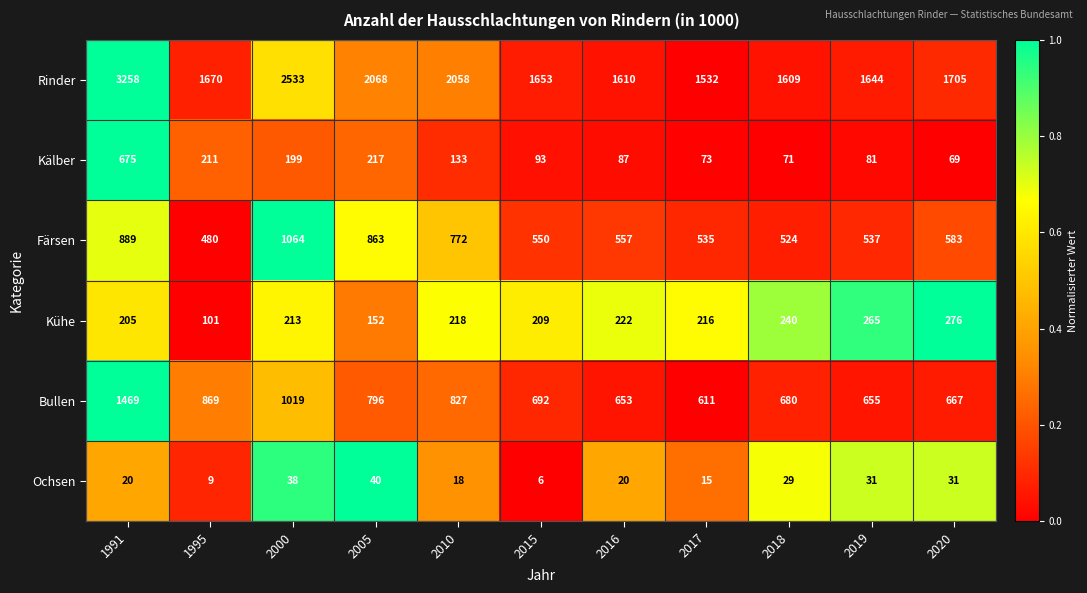

At which label does Kühe first exceed 216?

2010